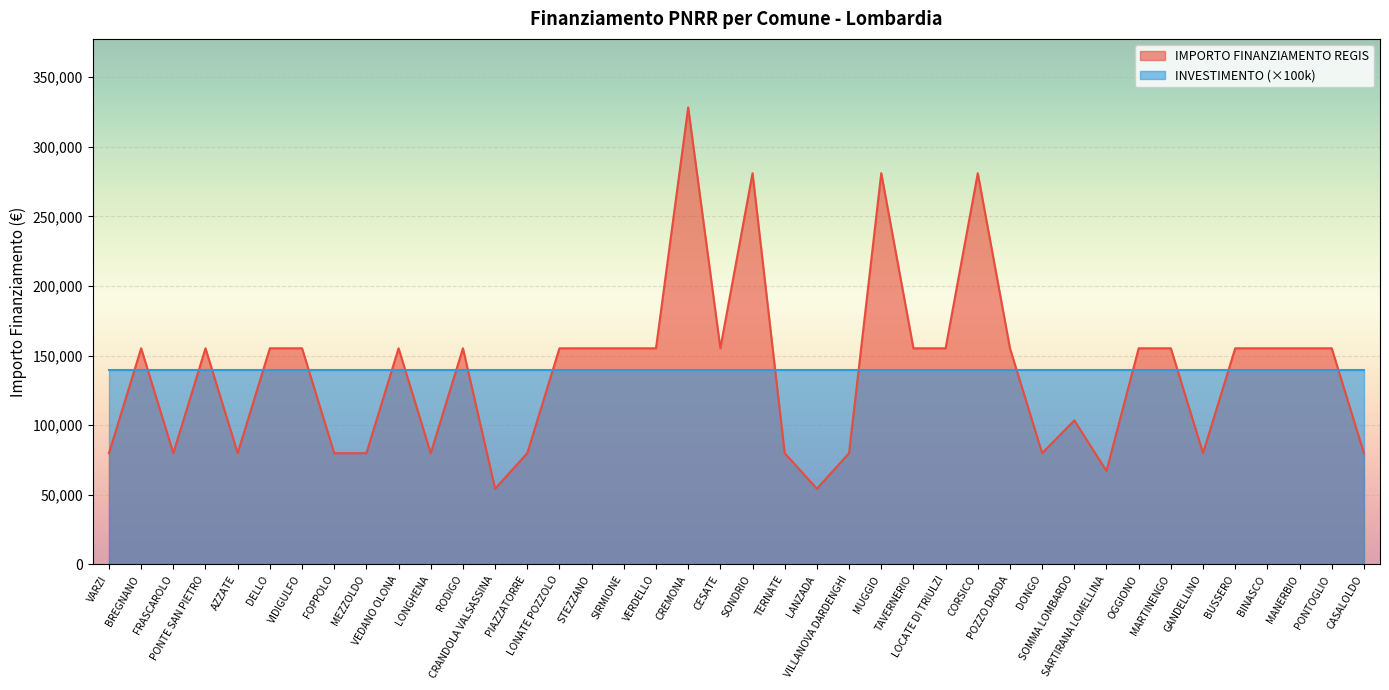

What position from the right is LONATE POZZOLO?

26